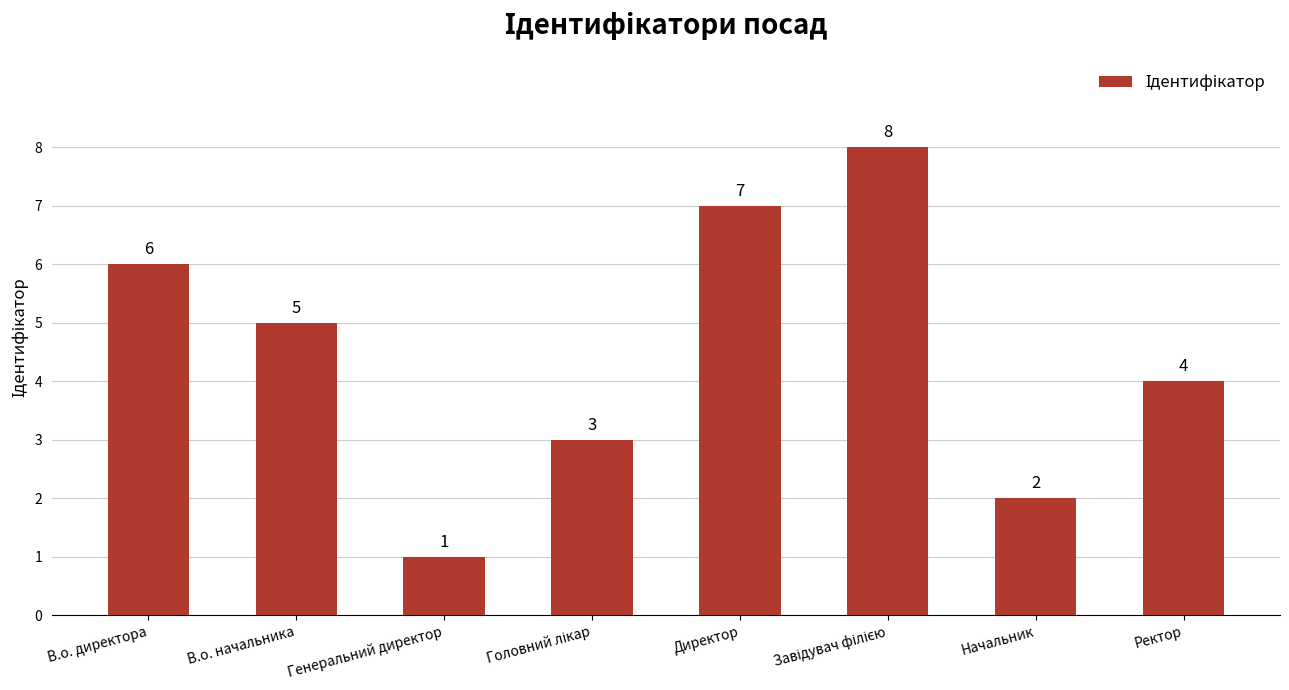

What is the difference between the second highest and second lowest values?

5